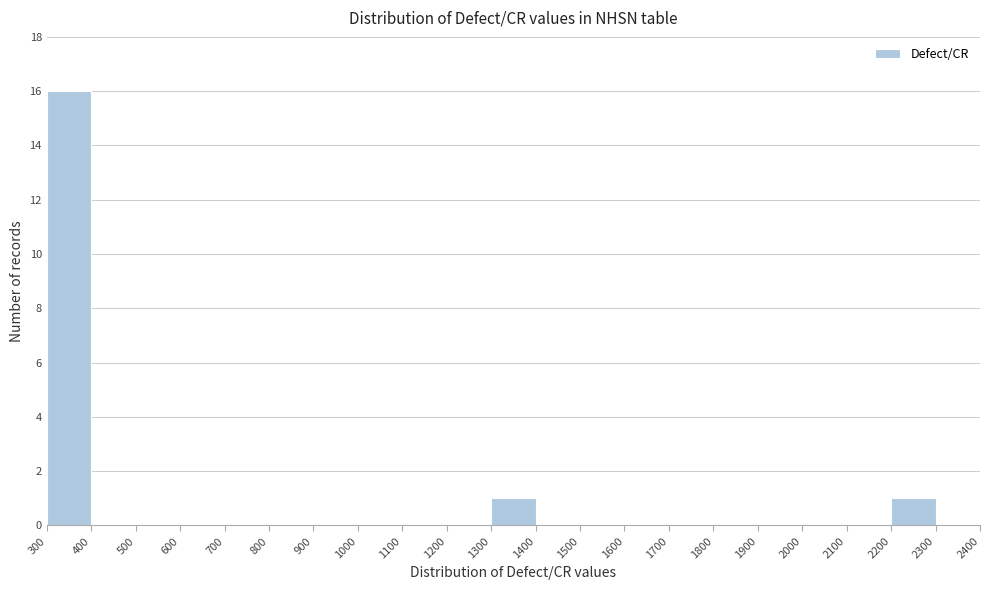

Reading left to right, transcribe this chart: for each bar, give the range it covers on the x-axis and its height. The values are not printed on the chart, so give them approximately, as read against the axis.

300 to 400: 16
400 to 500: 0
500 to 600: 0
600 to 700: 0
700 to 800: 0
800 to 900: 0
900 to 1000: 0
1000 to 1100: 0
1100 to 1200: 0
1200 to 1300: 0
1300 to 1400: 1
1400 to 1500: 0
1500 to 1600: 0
1600 to 1700: 0
1700 to 1800: 0
1800 to 1900: 0
1900 to 2000: 0
2000 to 2100: 0
2100 to 2200: 0
2200 to 2300: 1
2300 to 2400: 0